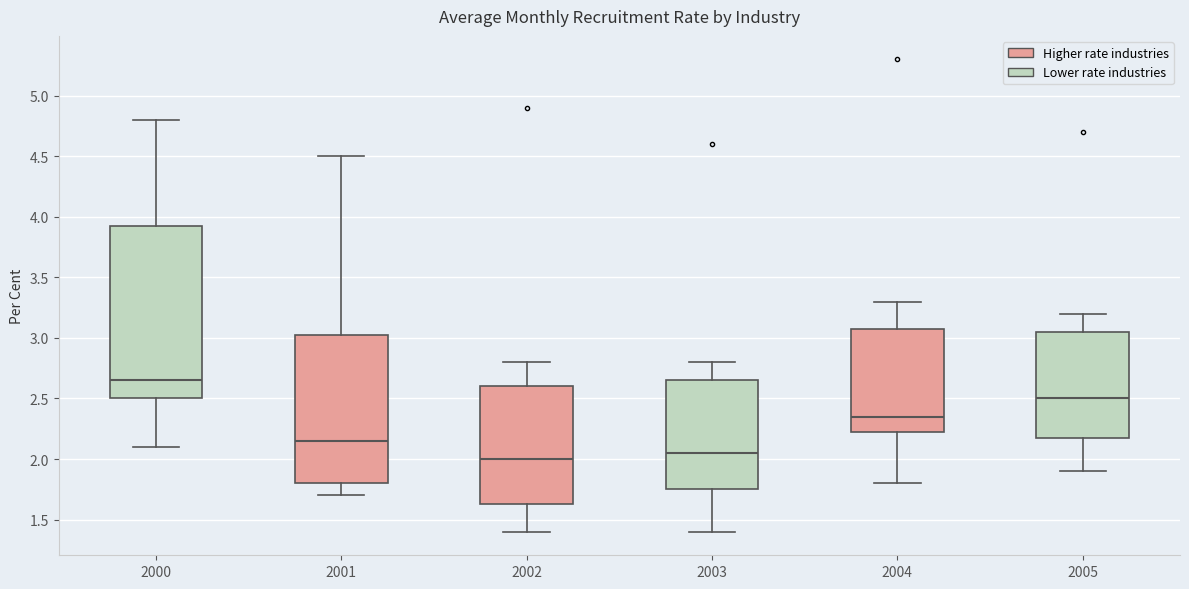

Which box is the tallest, from its lower edge to its upper edge?

2000